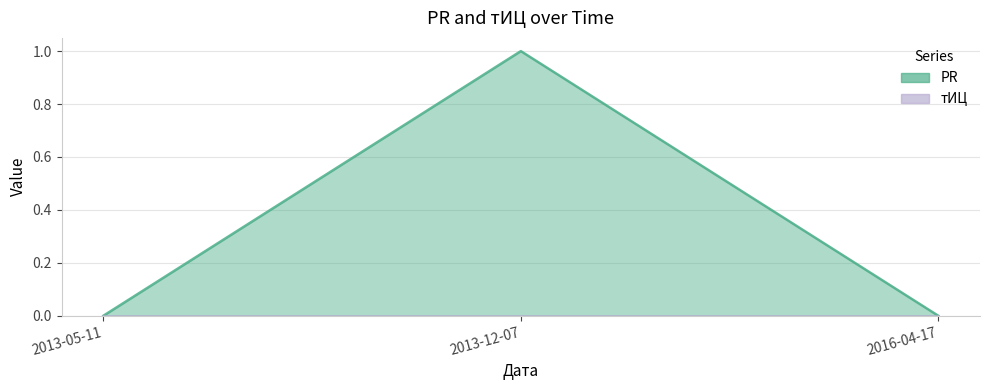

Reading left to right, what are all the values shown in this chart?

2013-05-11=0	2013-12-07=1	2016-04-17=0